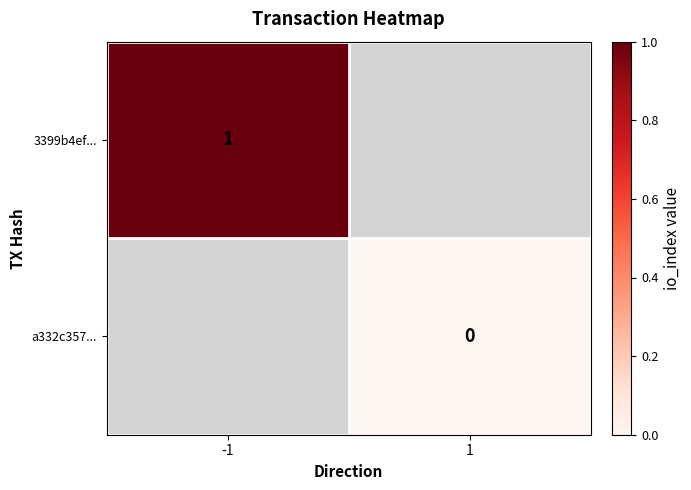

Rank the series at -1 from highest to lowest value.

3399b4ef..., a332c357...